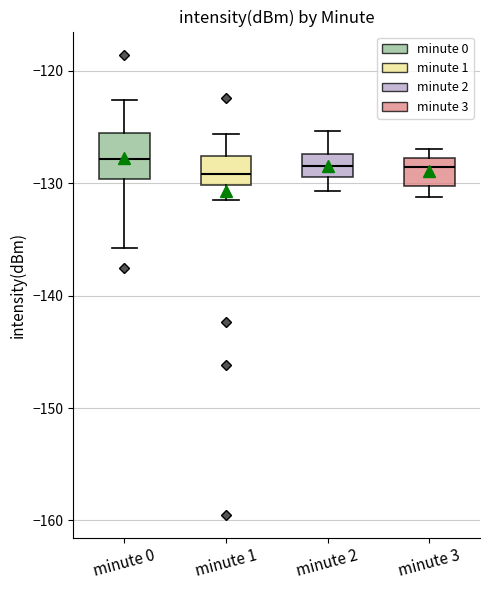

Reading left to right, read every box against the y-axis: the position of its median line, the range the box covers, and the ends of its whiskers. The values are not printed on the chart, so give them approximately, as read against the axis.

minute 0: median -128, box -130 to -126, whiskers -136 to -123
minute 1: median -129, box -130 to -128, whiskers -131 to -126
minute 2: median -128, box -129 to -127, whiskers -131 to -125
minute 3: median -129, box -130 to -128, whiskers -131 to -127